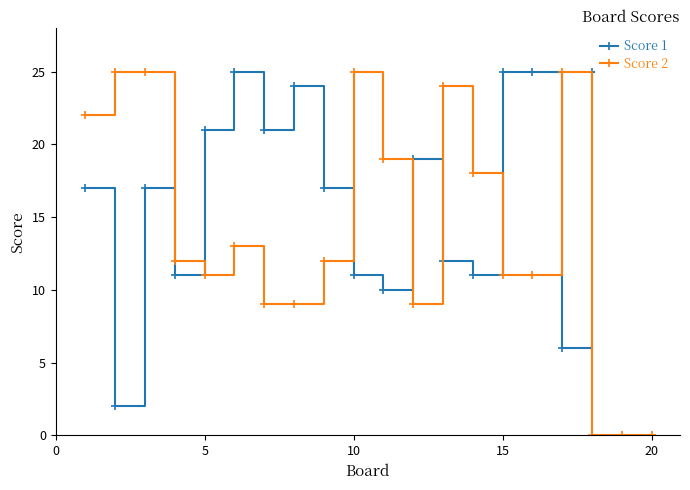

The value of Score 2 at 10 is 10. True or false?

False